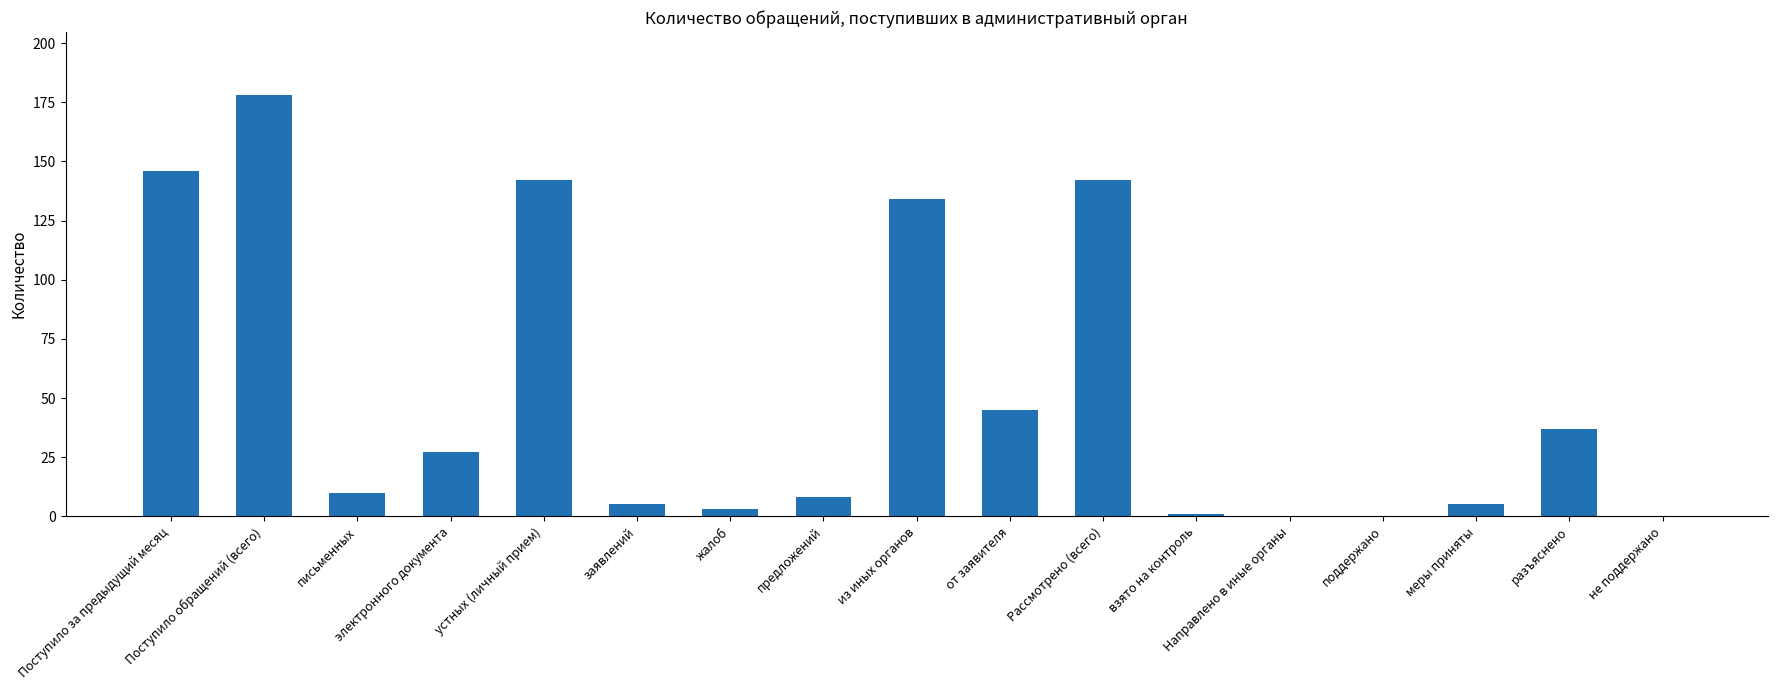

The value at взято на контроль is 1. True or false?

True